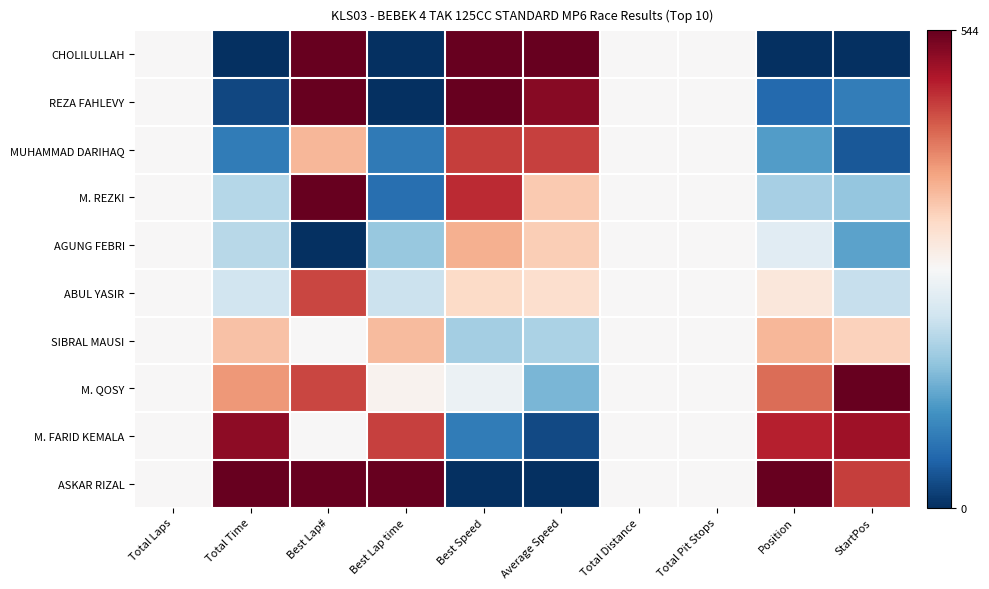

Reading left to right, list all the values displayed in this chart.

CHOLILULLAH: Total Laps=272.0	Total Time=0.0	Best Lap#=544.0	Best Lap time=0.3	Best Speed=543.7	Average Speed=544.0	Total Distance=272.0	Total Pit Stops=272.0	Position=0.0	StartPos=0.0
REZA FAHLEVY: Total Laps=272.0	Total Time=24.1	Best Lap#=544.0	Best Lap time=0.0	Best Speed=544.0	Average Speed=518.6	Total Distance=272.0	Total Pit Stops=272.0	Position=60.4	StartPos=83.7
MUHAMMAD DARIHAQ: Total Laps=272.0	Total Time=81.5	Best Lap#=362.7	Best Lap time=79.9	Best Speed=460.9	Average Speed=458.6	Total Distance=272.0	Total Pit Stops=272.0	Position=120.9	StartPos=41.8
M. REZKI: Total Laps=272.0	Total Time=194.8	Best Lap#=544.0	Best Lap time=66.0	Best Speed=475.2	Average Speed=342.3	Total Distance=272.0	Total Pit Stops=272.0	Position=181.3	StartPos=167.4
AGUNG FEBRI: Total Laps=272.0	Total Time=197.3	Best Lap#=0.0	Best Lap time=168.9	Best Speed=369.6	Average Speed=339.7	Total Distance=272.0	Total Pit Stops=272.0	Position=241.8	StartPos=125.5
ABUL YASIR: Total Laps=272.0	Total Time=220.0	Best Lap#=453.3	Best Lap time=214.5	Best Speed=323.3	Average Speed=316.8	Total Distance=272.0	Total Pit Stops=272.0	Position=302.2	StartPos=209.2
SIBRAL MAUSI: Total Laps=272.0	Total Time=351.5	Best Lap#=272.0	Best Lap time=357.7	Best Speed=180.6	Average Speed=185.7	Total Distance=272.0	Total Pit Stops=272.0	Position=362.7	StartPos=334.8
M. QOSY: Total Laps=272.0	Total Time=390.8	Best Lap#=453.3	Best Lap time=281.8	Best Speed=255.8	Average Speed=147.2	Total Distance=272.0	Total Pit Stops=272.0	Position=423.1	StartPos=544.0
M. FARID KEMALA: Total Laps=272.0	Total Time=516.4	Best Lap#=272.0	Best Lap time=458.3	Best Speed=82.4	Average Speed=26.2	Total Distance=272.0	Total Pit Stops=272.0	Position=483.6	StartPos=502.2
ASKAR RIZAL: Total Laps=272.0	Total Time=544.0	Best Lap#=544.0	Best Lap time=544.0	Best Speed=0.0	Average Speed=0.0	Total Distance=272.0	Total Pit Stops=272.0	Position=544.0	StartPos=460.3